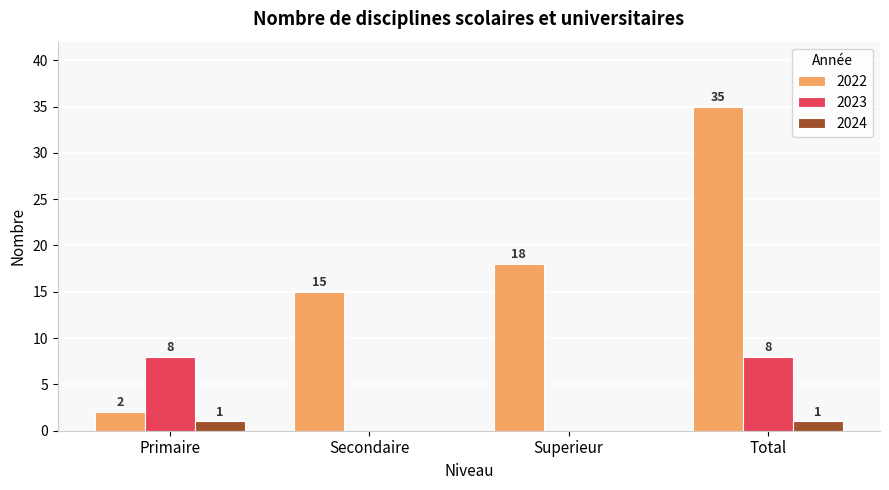

Between Primaire and Total, which series saw the biggest shift?

2022